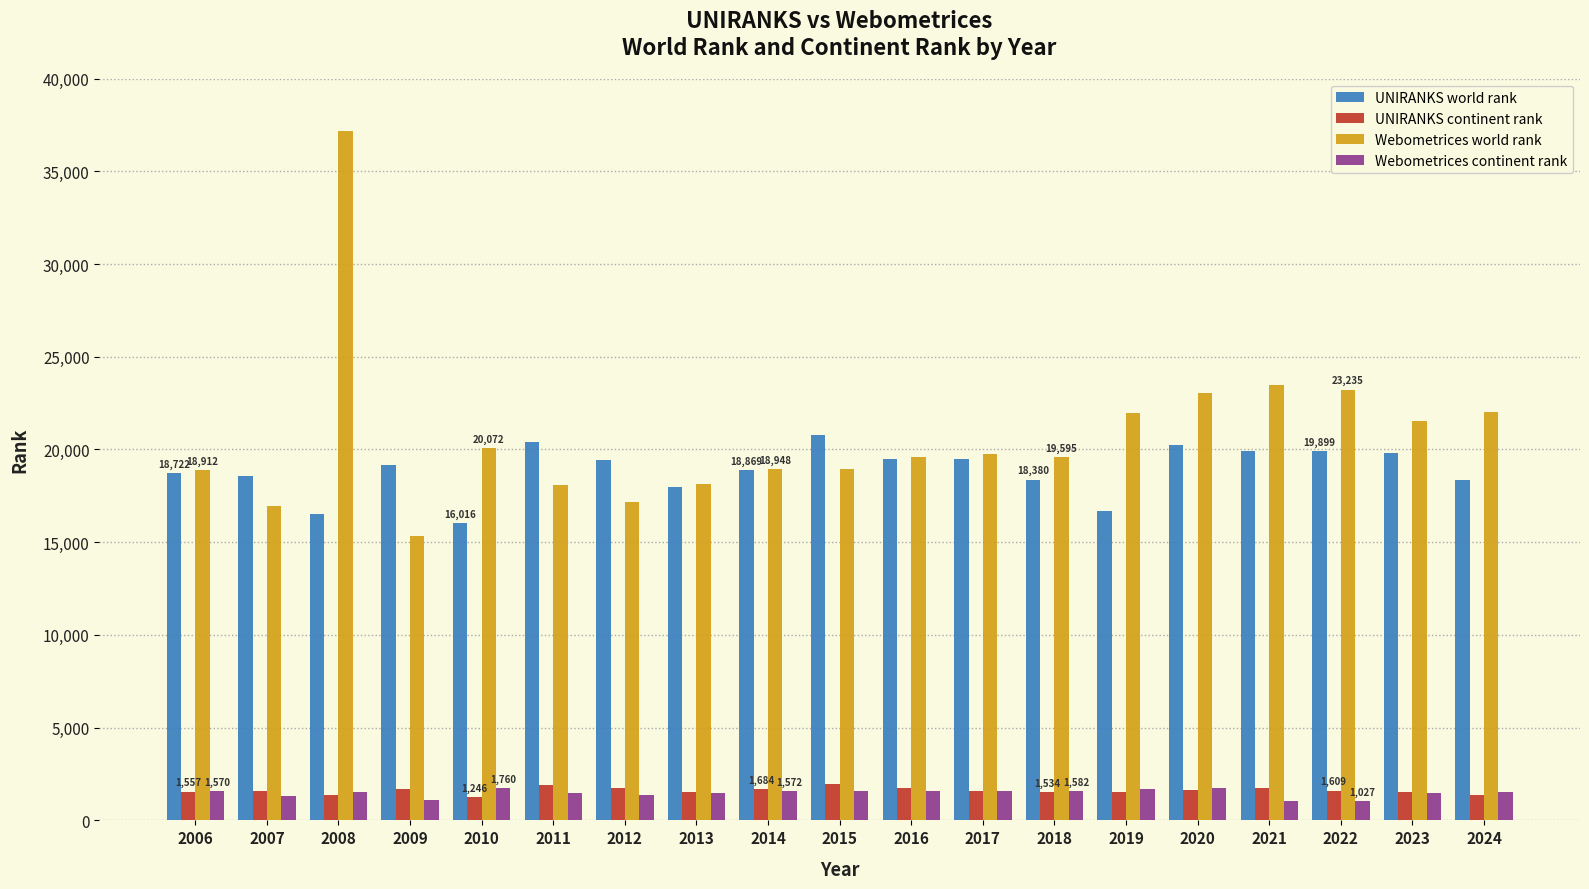

Is the value of Webometrices world rank at 2018 greater than the value of Webometrices continent rank at 2022?

Yes